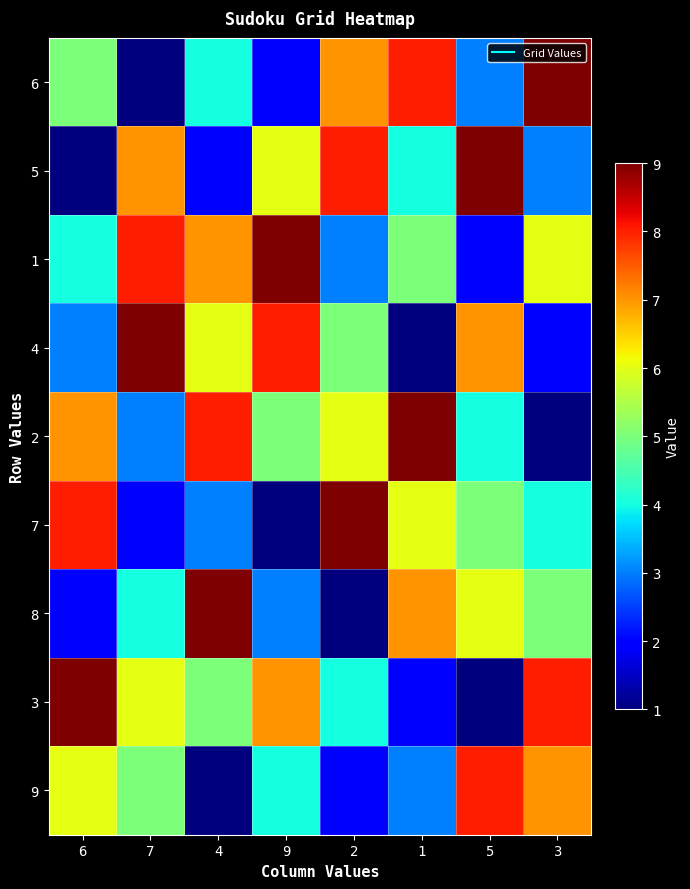

What is the minimum value shown in the chart?

1